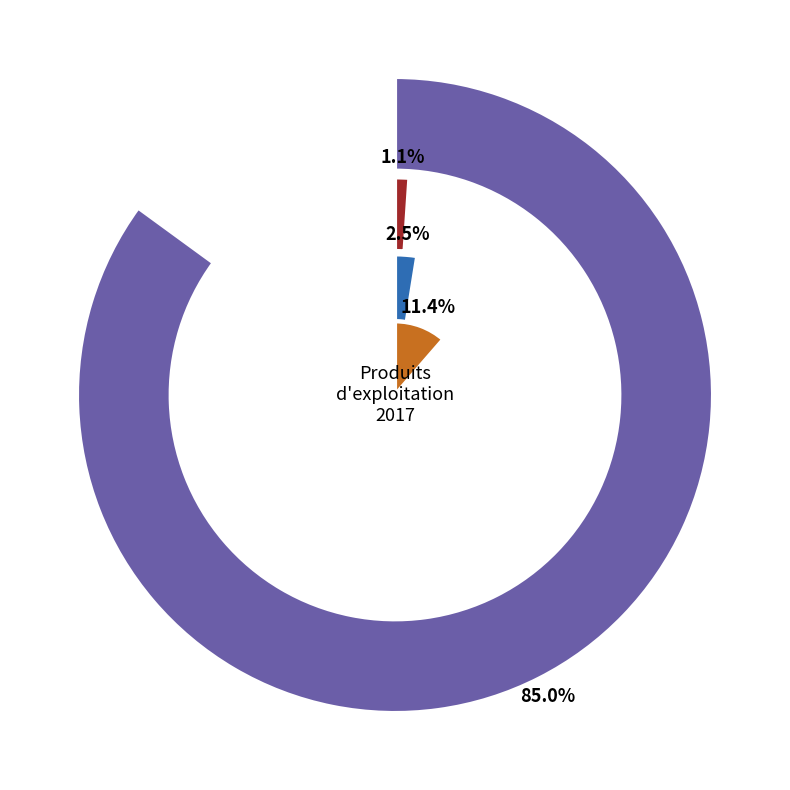

How many segments does this pie chart have?

4